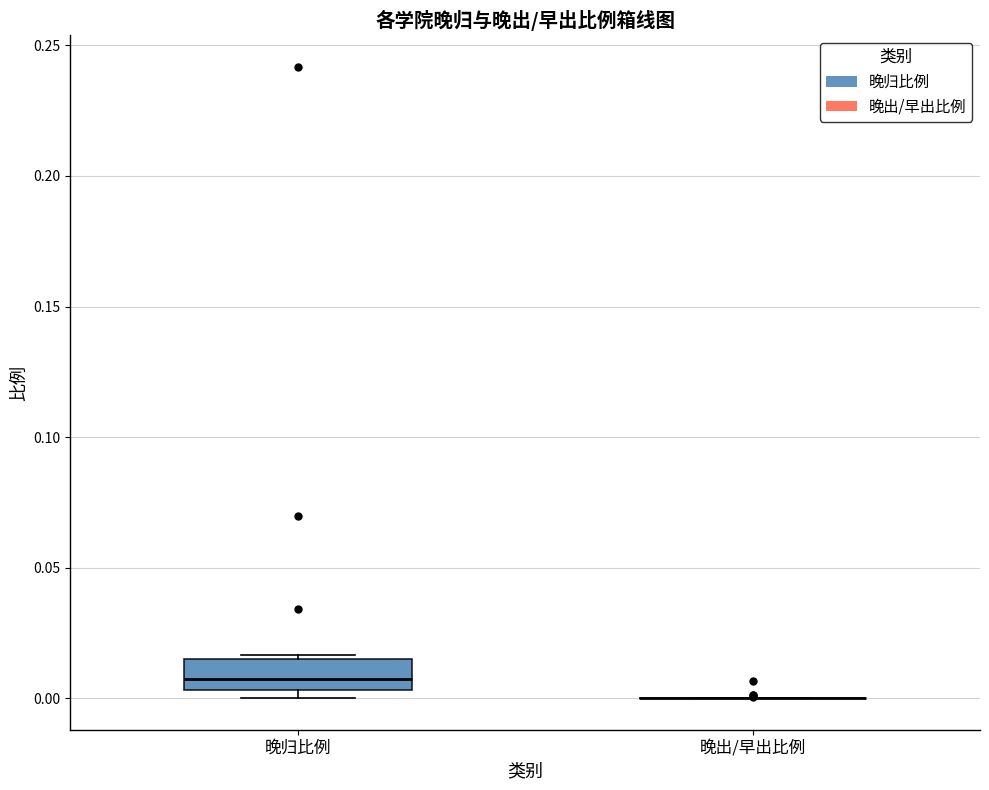

Reading left to right, read every box against the y-axis: the position of its median line, the range the box covers, and the ends of its whiskers. The values are not printed on the chart, so give them approximately, as read against the axis.

晚归比例: median 0.005 (inside the box), box 0.005 to 0.015, whiskers 0.000 to 0.015 (just above the box's upper edge)
晚出/早出比例: box collapsed to a line at 0.000, whiskers 0.000 to 0.000